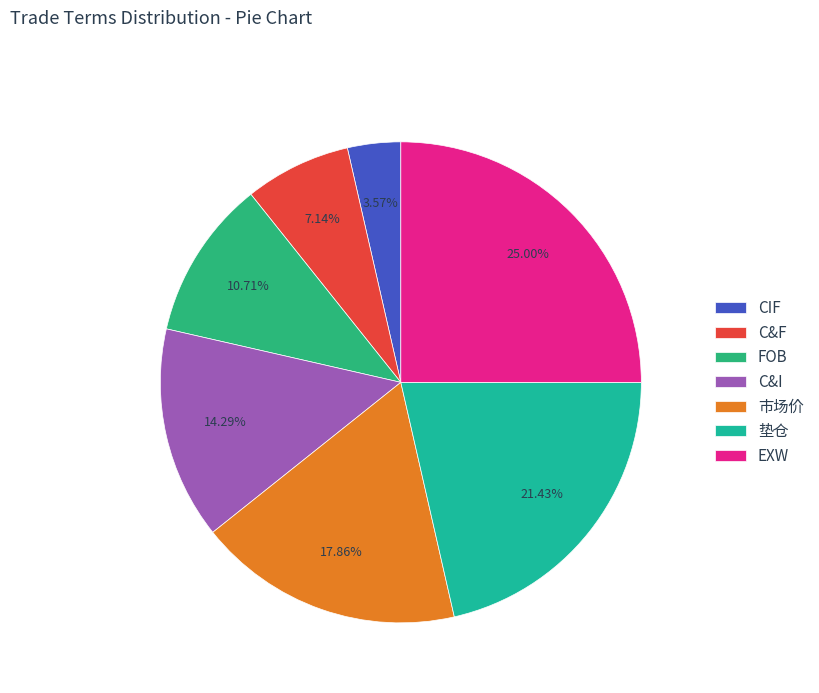

Count the number of slices in the pie.

7